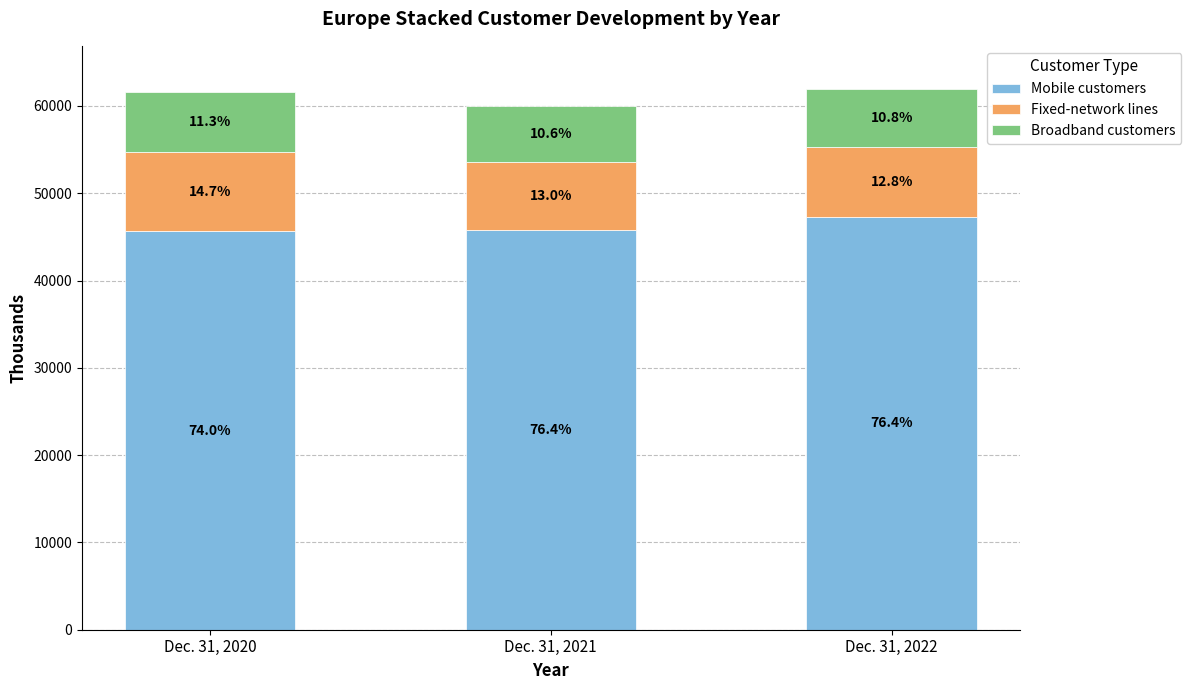

The Mobile customers series shows 45619 at Dec. 31, 2020. True or false?

True